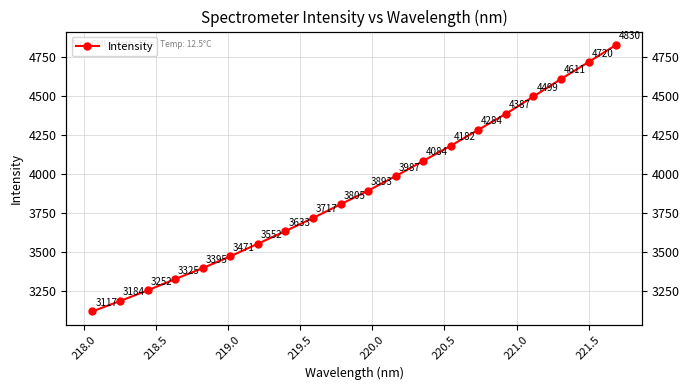

What is the value of the 9th point from the left?

3717.5